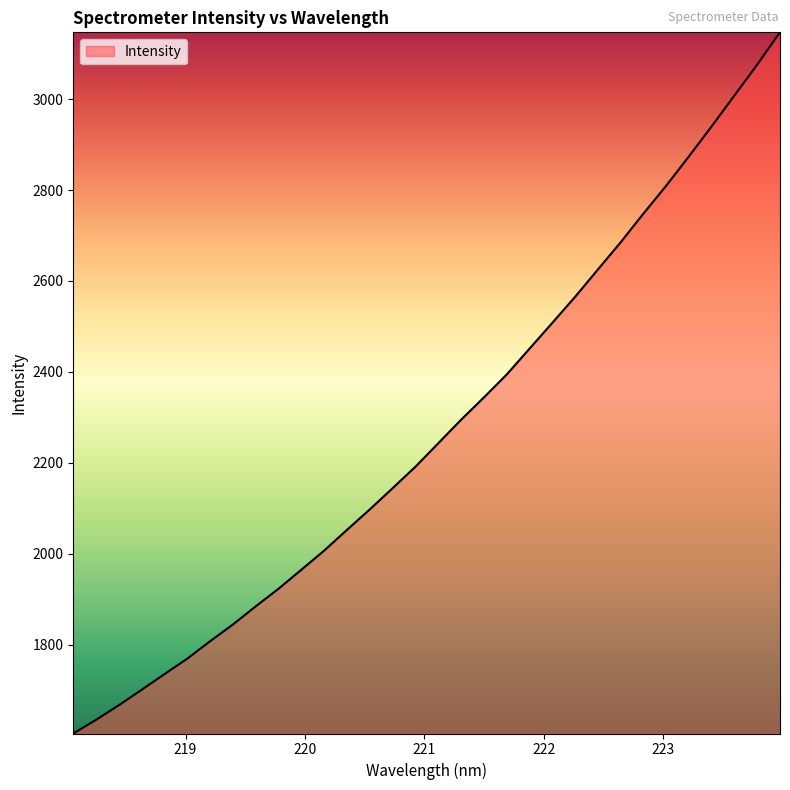

How many values exceed 2242?

16